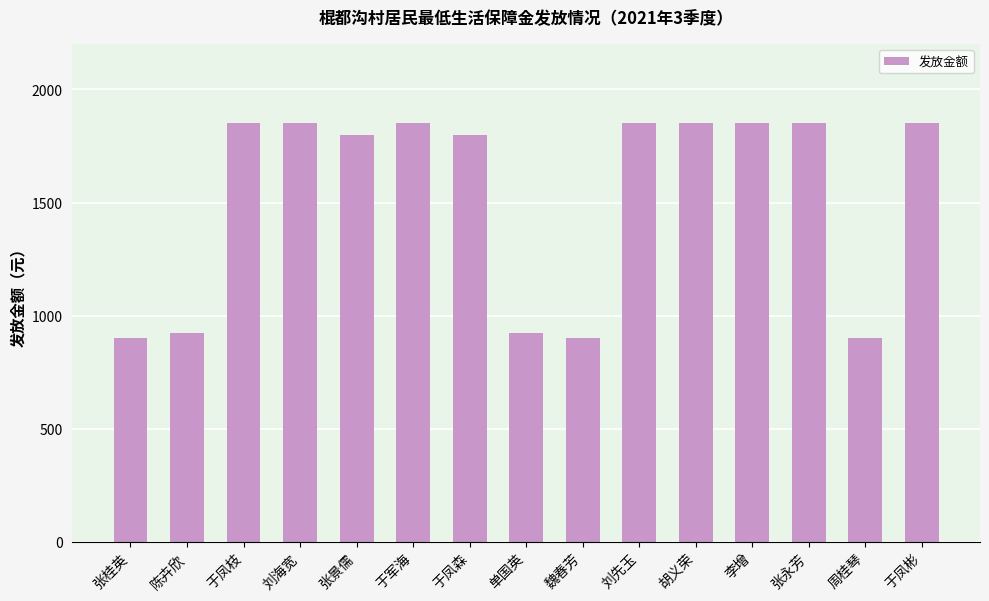

How many series are shown in this chart?

1